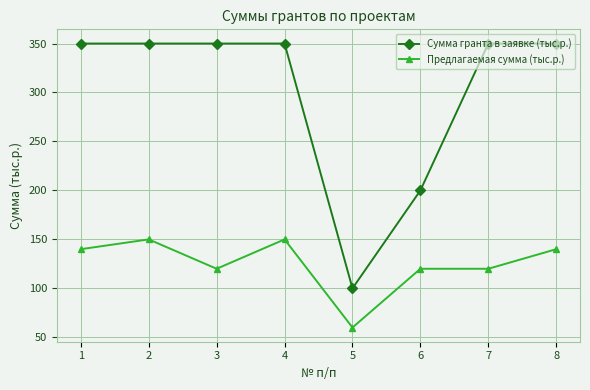

True or false: Предлагаемая сумма (тыс.р.) and Сумма гранта в заявке (тыс.р.) cross at least once.

False